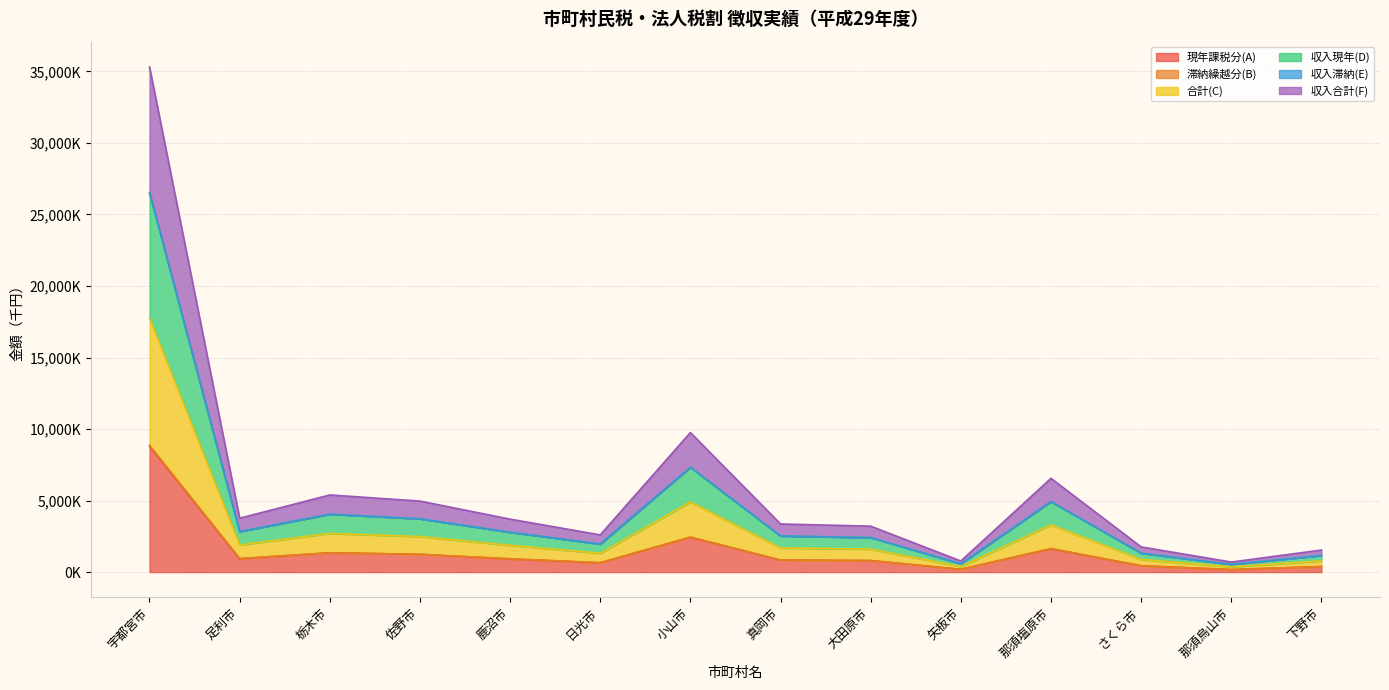

Does the chart have visible grid lines?

Yes